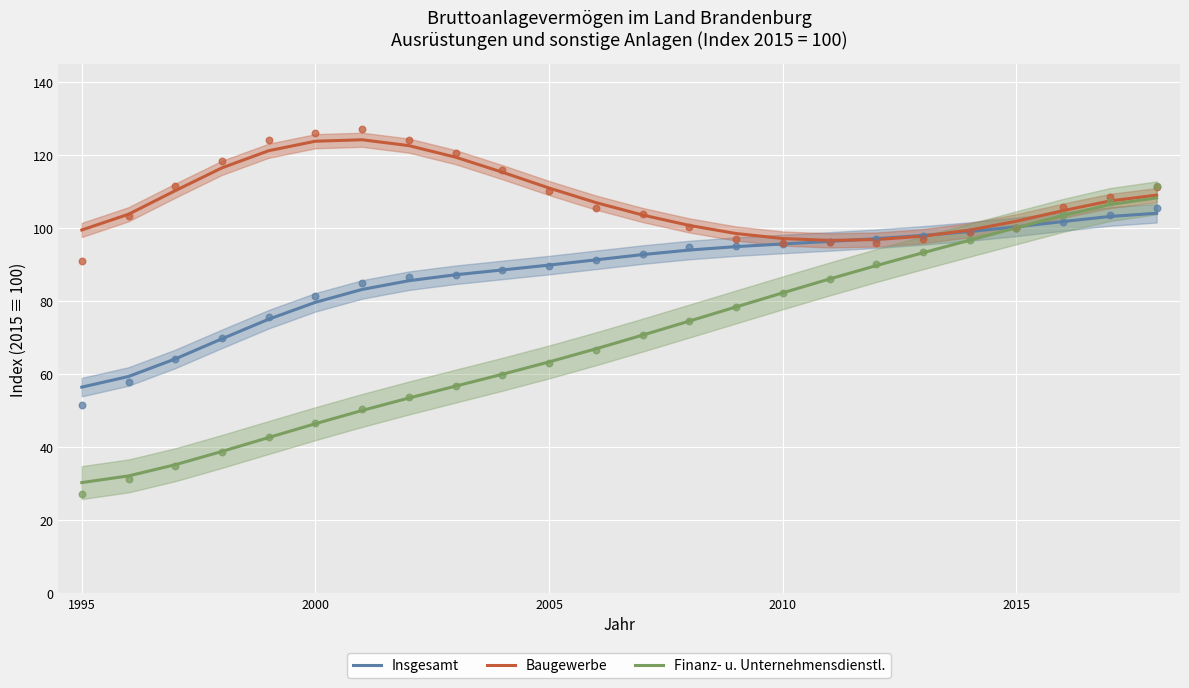

At how many categories does at least one series exceed 36?

24